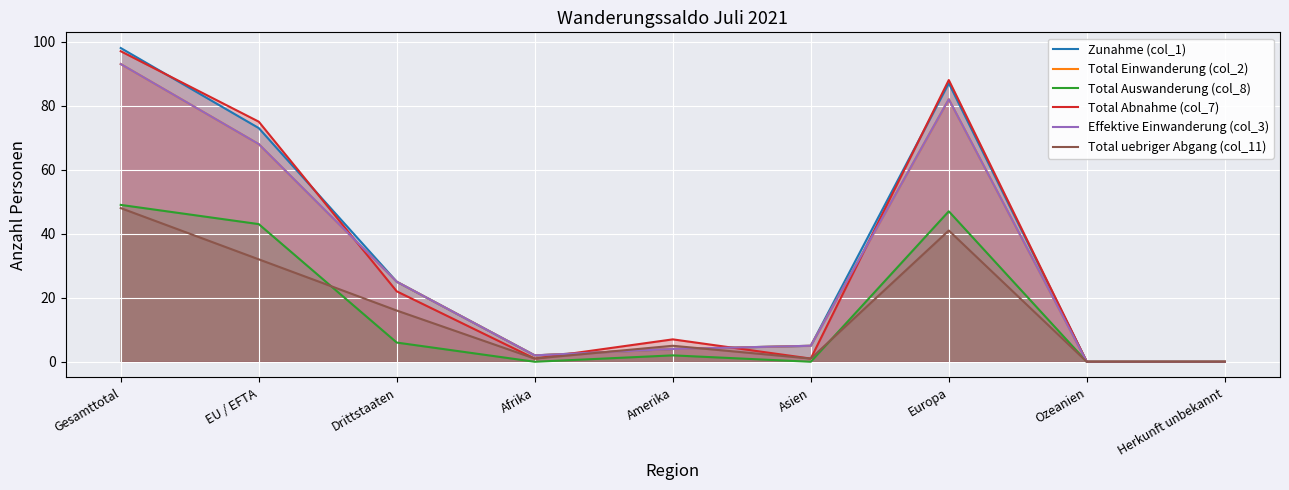

Which series has the largest total across all categories?

Zunahme (col_1)